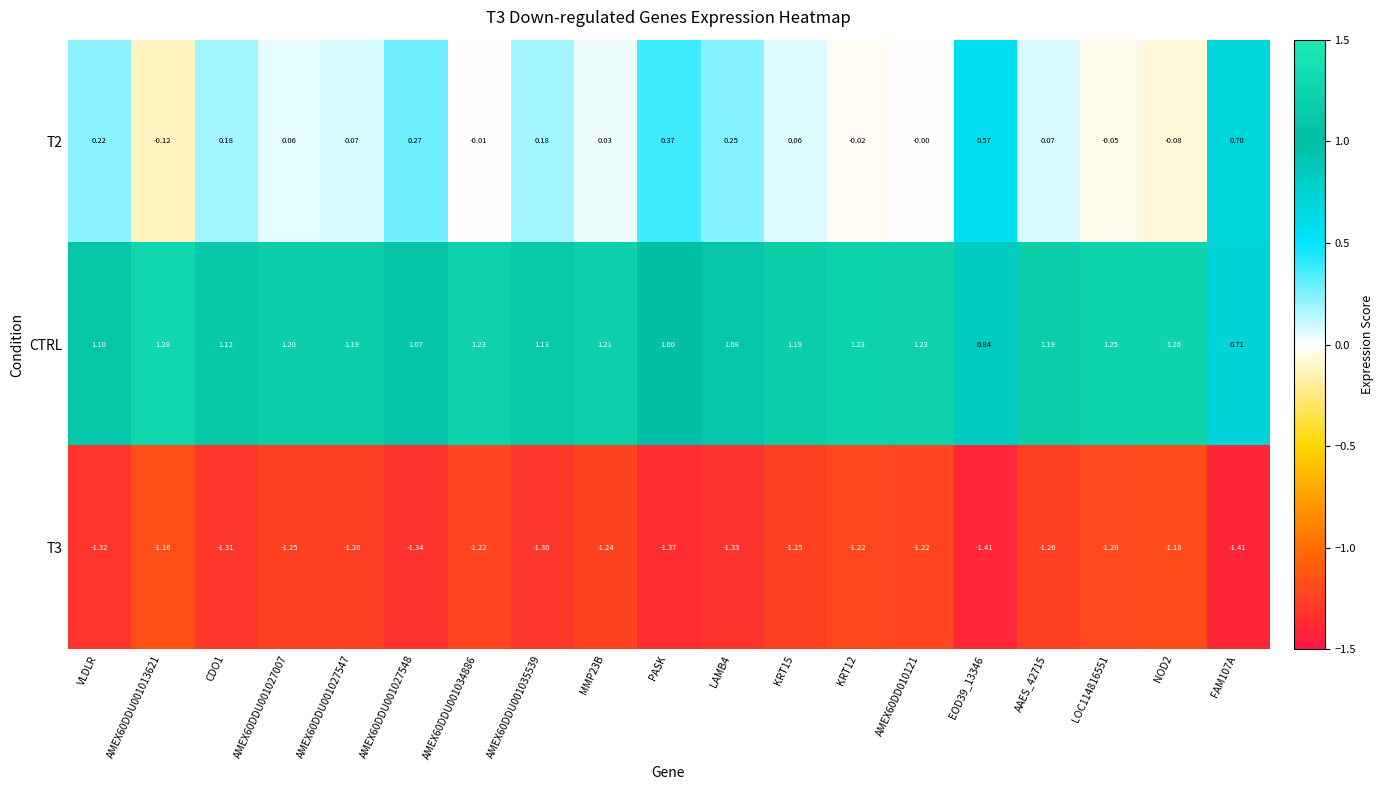

Is the value of T3 at KRT12 greater than the value of CTRL at NOD2?

No